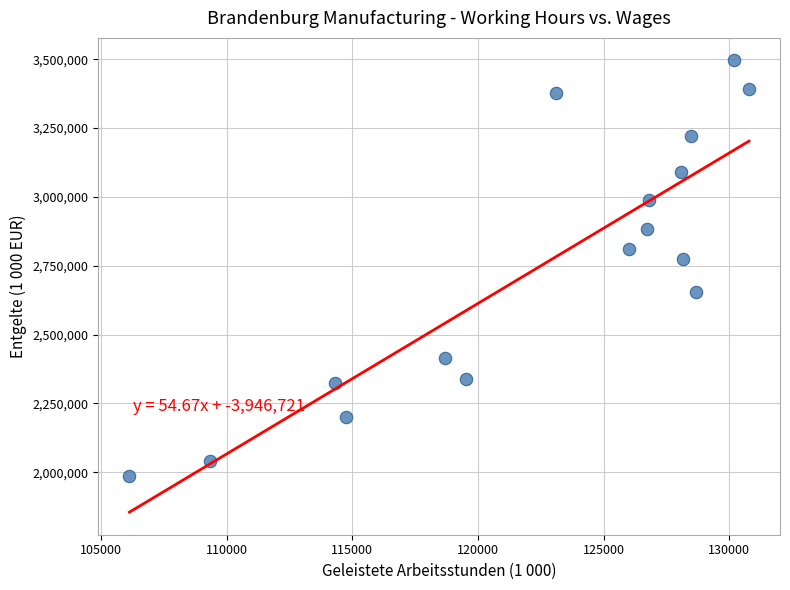

What Y value in the scatter plot is closest to 2740961?

2774509